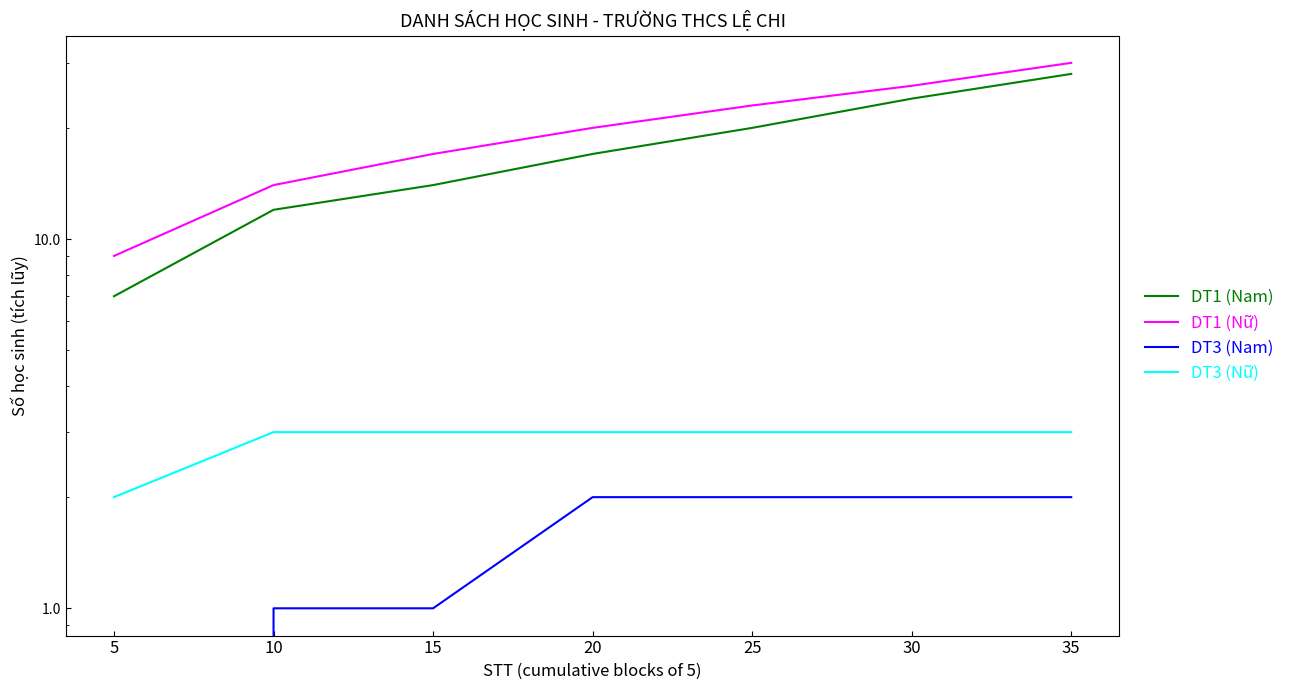

At which category is the sum across all series the highest?

35